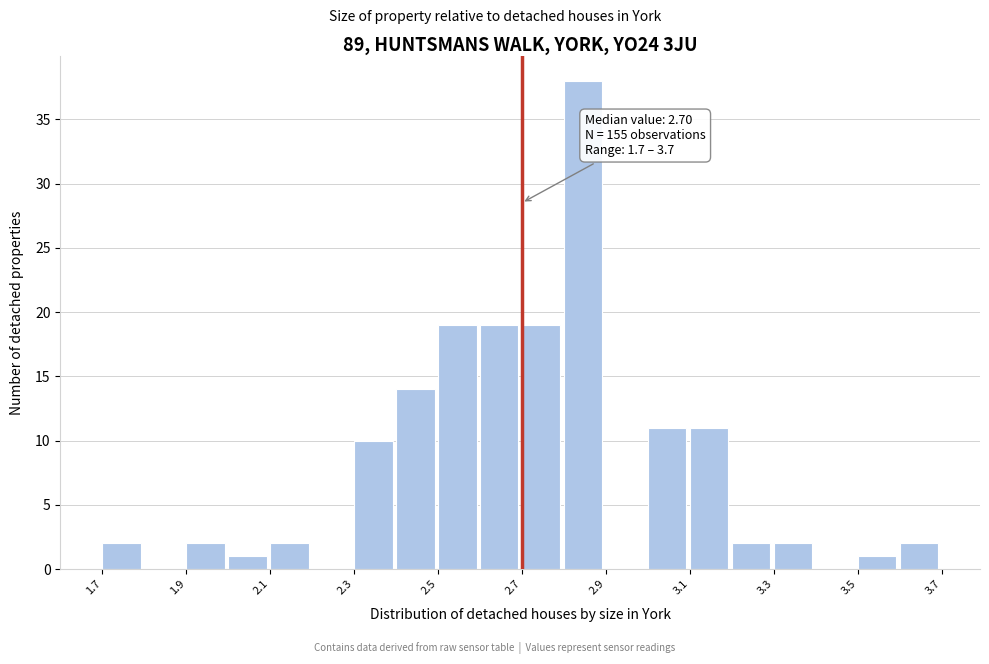

Over which range of the x-axis is the bar tallest?

2.8 to 2.9